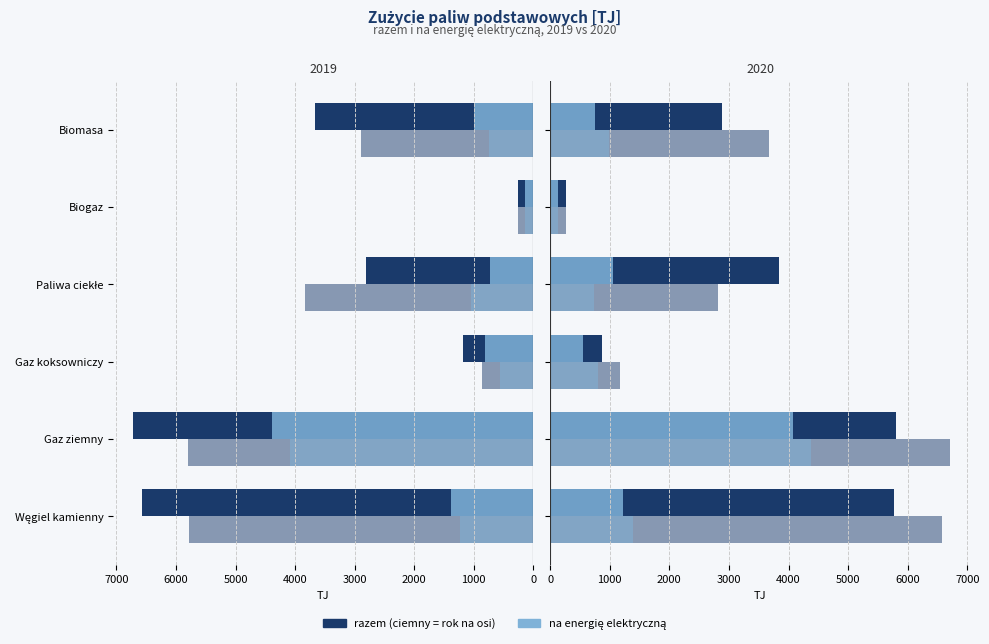

What is the average value of the 2019 na en. el. series?

1407.0